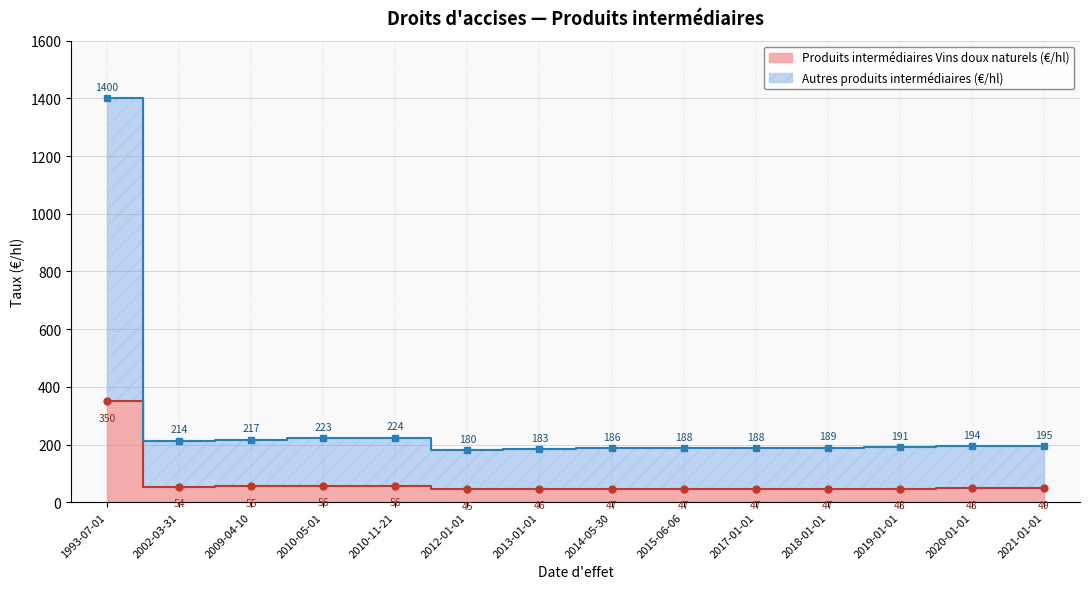

What is the label of the 14th point from the left?

2021-01-01